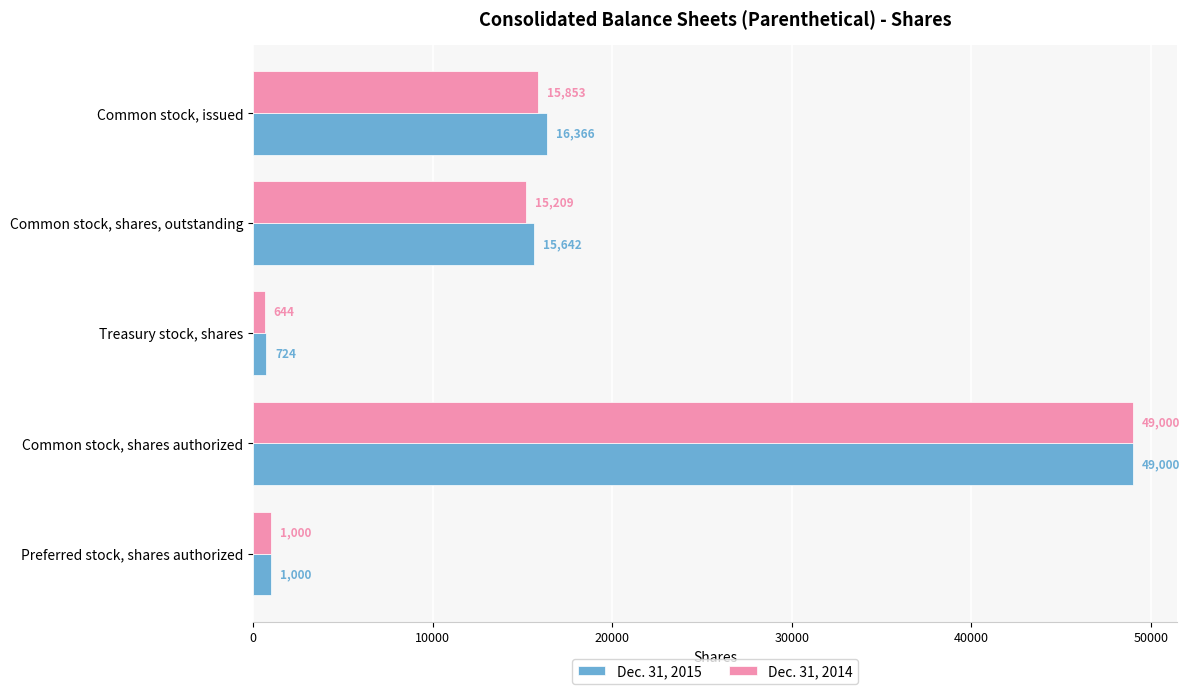

What is the maximum value for Dec. 31, 2015?

49000